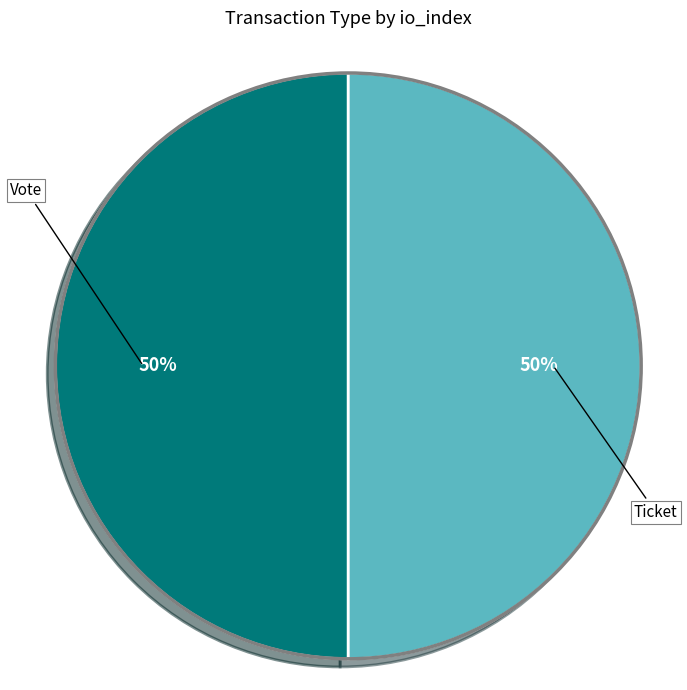

To the nearest percent, what is the average slice percentage?

50%